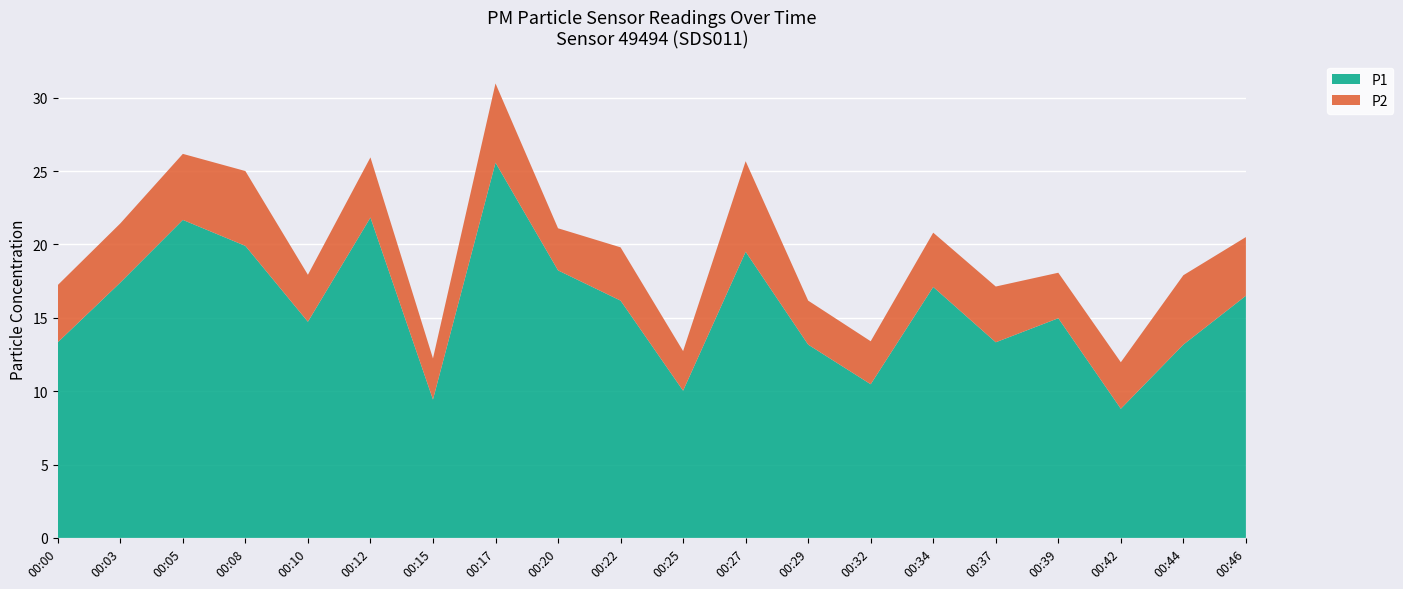

Reading left to right, what are all the values shown in this chart?

P1: 13.3	17.4	21.7	19.9	14.7	21.8	9.4	25.6	18.2	16.2	10.0	19.5	13.2	10.5	17.1	13.3	15.0	8.8	13.2	16.5
P2: 3.9	4.0	4.5	5.1	3.2	4.1	2.8	5.4	2.9	3.6	2.7	6.2	3.0	2.9	3.7	3.8	3.1	3.2	4.7	4.0